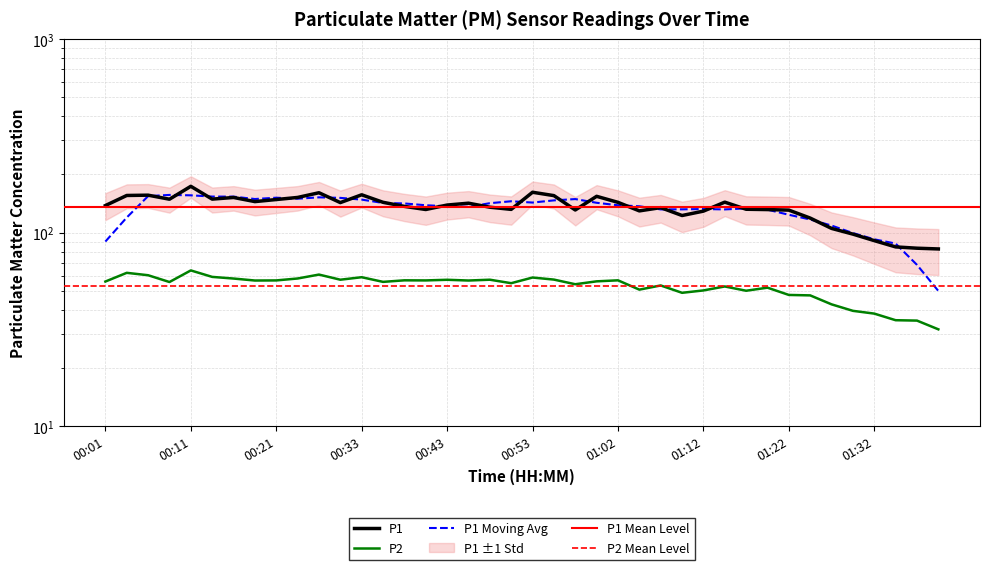

What position from the left is 00:36?

14